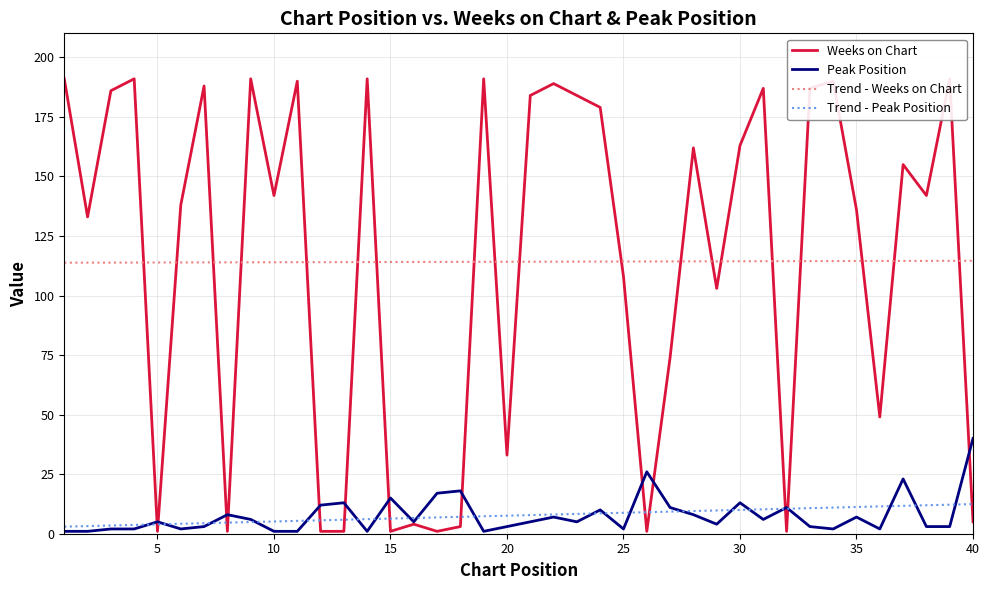

What is the maximum value for Peak Position?

40.0